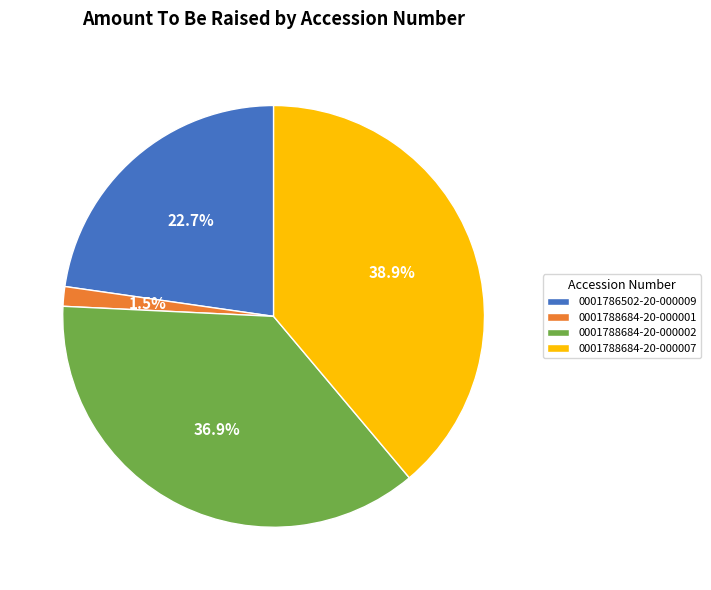

Is there any slice that represents more than half of the pie?

No